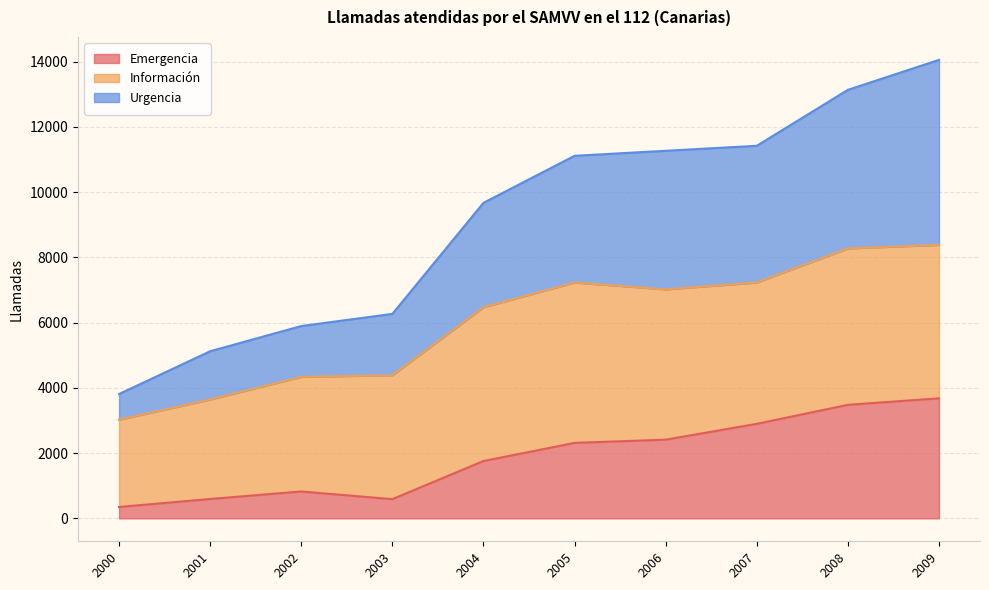

What is the difference between the maximum and minimum values in the Emergencia series?

3331